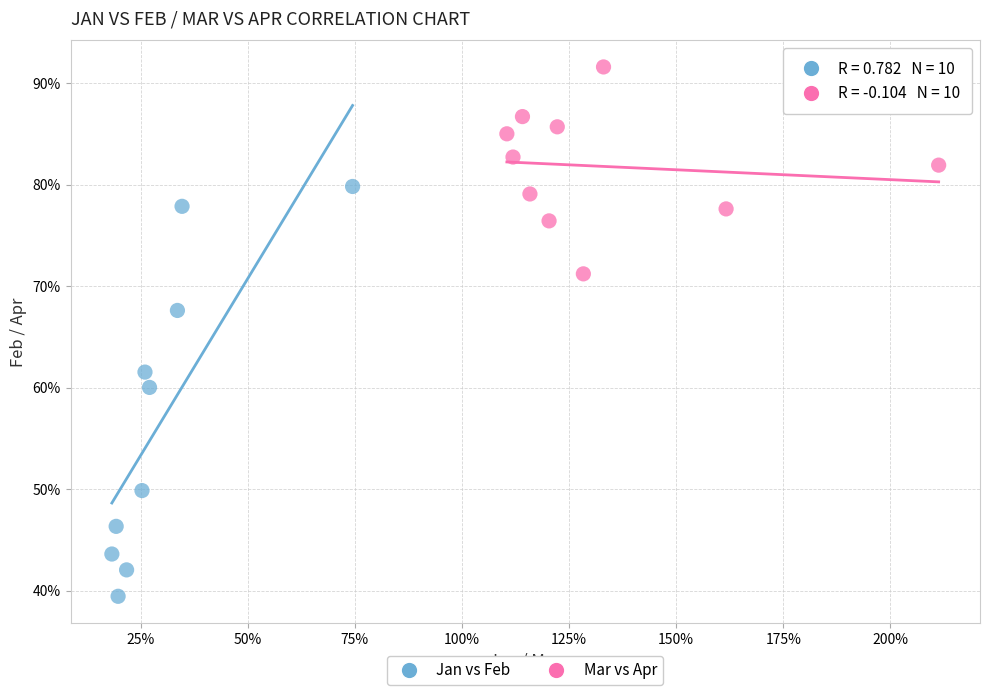

Which series has the widest spread of Y values?

Jan vs Feb